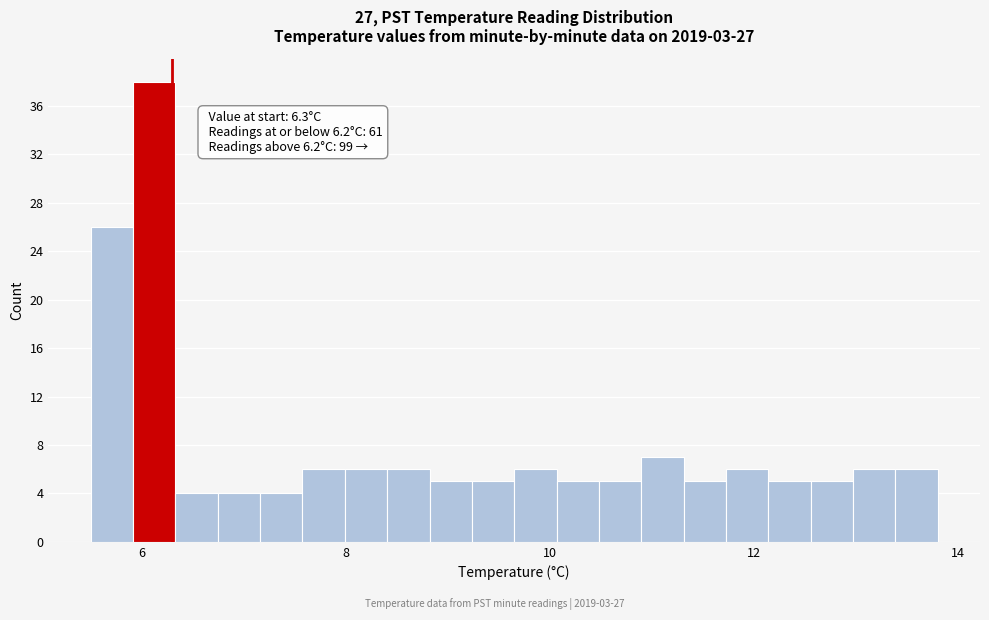

Around what value on the x-axis is the tallest bar? Give the approximate position of its centre, as read against the axis.

6.2